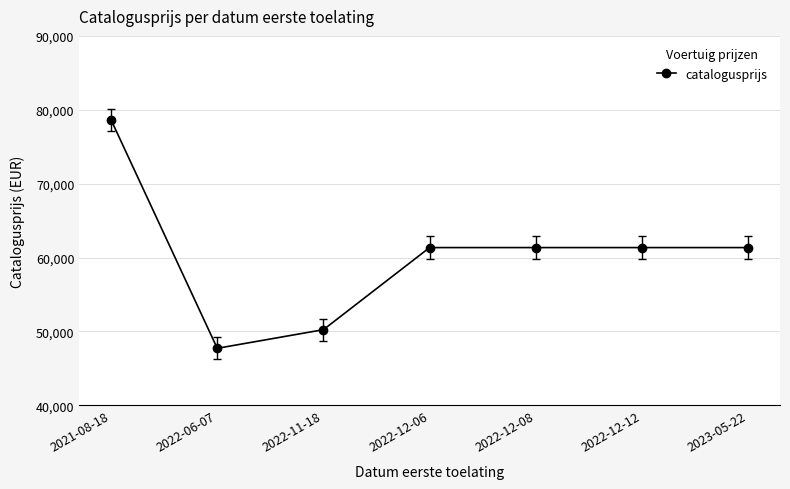

At which category does the chart reach its peak across all series?

2021-08-18